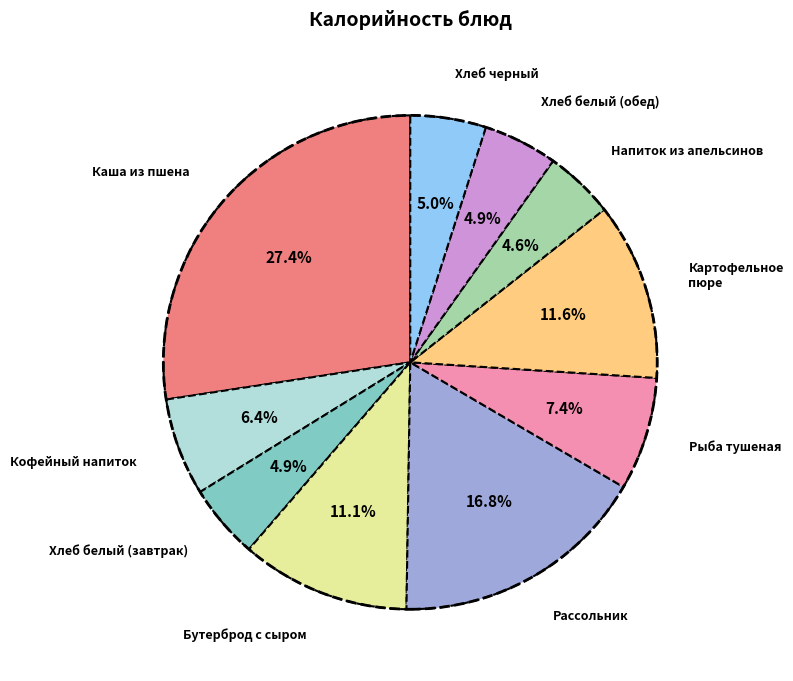

Between Кофейный напиток and Хлеб белый (обед), which is larger?

Кофейный напиток